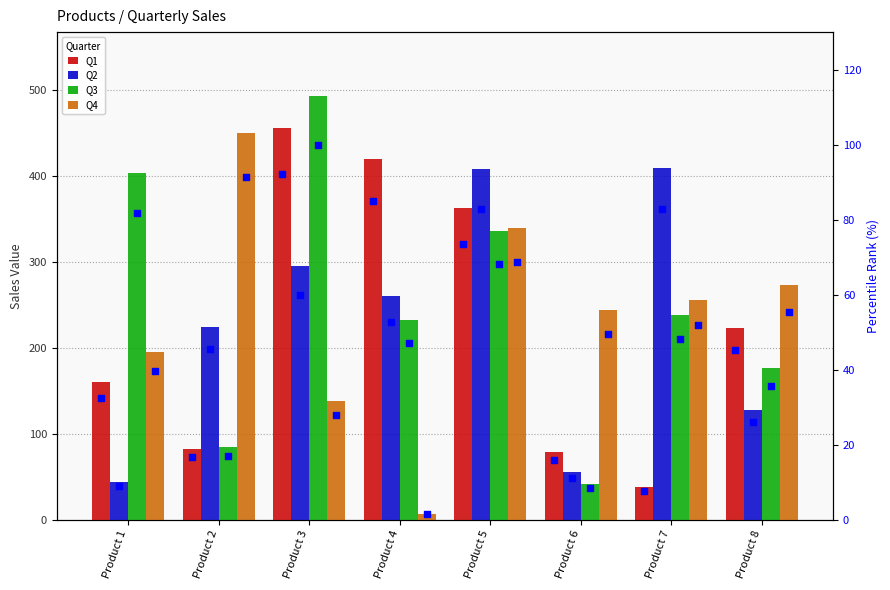

Which series reaches the maximum Y coordinate?

Q3